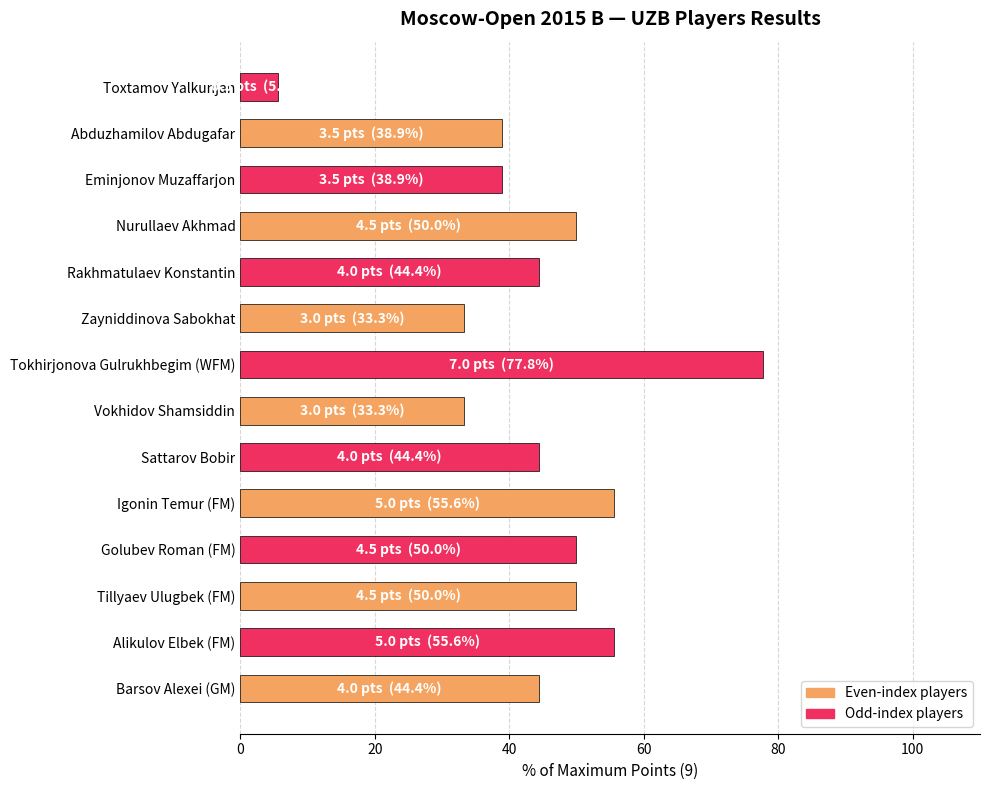

Reading top to bottom, what are all the values shown in this chart?

Toxtamov Yalkunjan=5.6	Abduzhamilov Abdugafar=38.9	Eminjonov Muzaffarjon=38.9	Nurullaev Akhmad=50.0	Rakhmatulaev Konstantin=44.4	Zayniddinova Sabokhat=33.3	Tokhirjonova Gulrukhbegim (WFM)=77.8	Vokhidov Shamsiddin=33.3	Sattarov Bobir=44.4	Igonin Temur (FM)=55.6	Golubev Roman (FM)=50.0	Tillyaev Ulugbek (FM)=50.0	Alikulov Elbek (FM)=55.6	Barsov Alexei (GM)=44.4